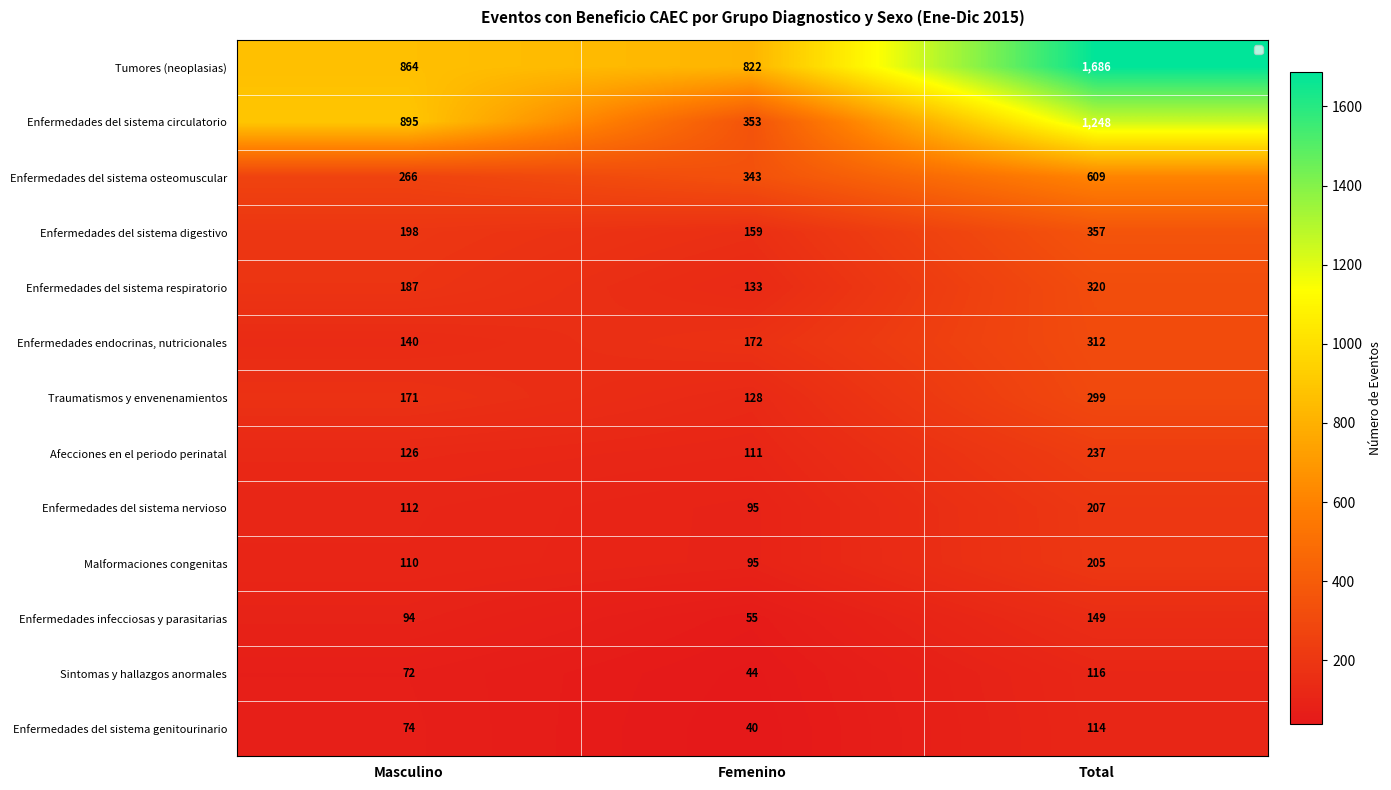

List the series in order of their peak value, lowest first.

Enfermedades del sistema genitourinario, Sintomas y hallazgos anormales, Enfermedades infecciosas y parasitarias, Malformaciones congenitas, Enfermedades del sistema nervioso, Afecciones en el periodo perinatal, Traumatismos y envenenamientos, Enfermedades endocrinas, nutricionales, Enfermedades del sistema respiratorio, Enfermedades del sistema digestivo, Enfermedades del sistema osteomuscular, Enfermedades del sistema circulatorio, Tumores (neoplasias)